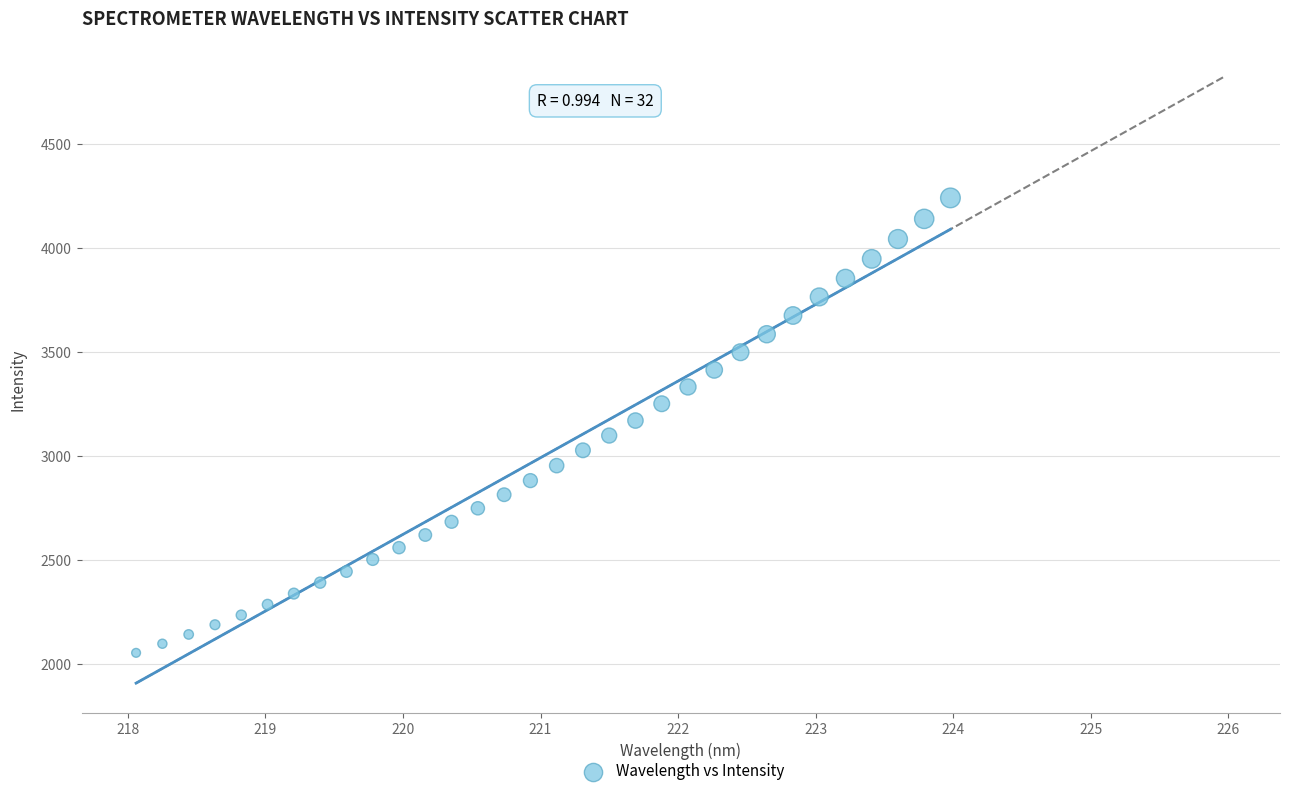

What is the range of X values (max minus min)?

5.9